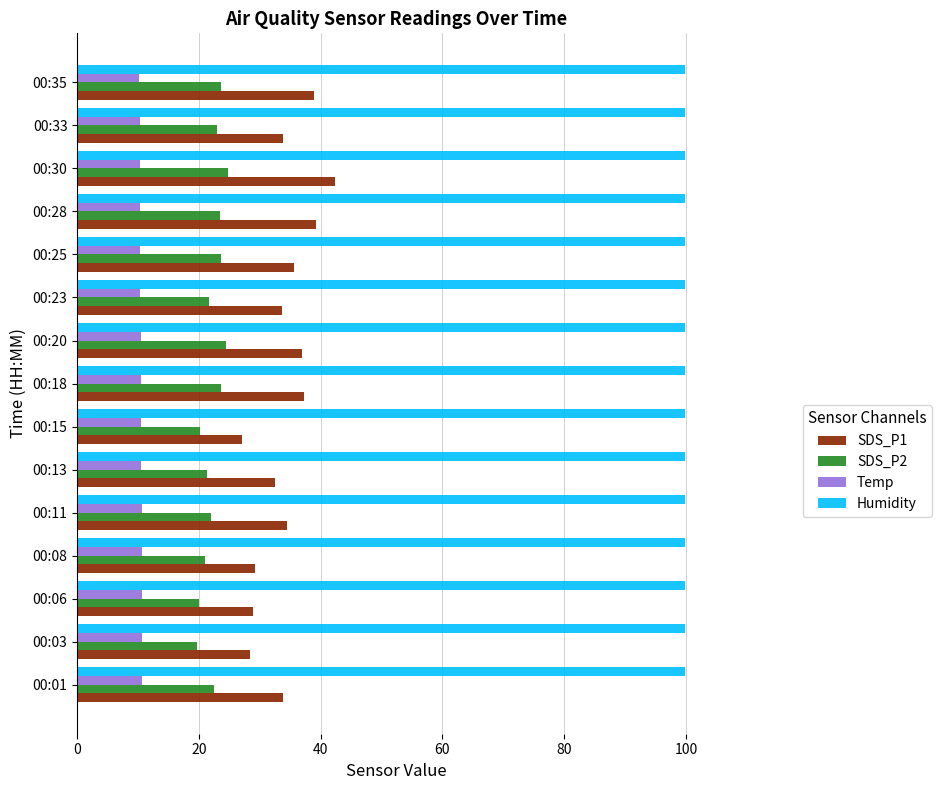

Rank the series by their maximum value, from highest to lowest.

Humidity, SDS_P1, SDS_P2, Temp